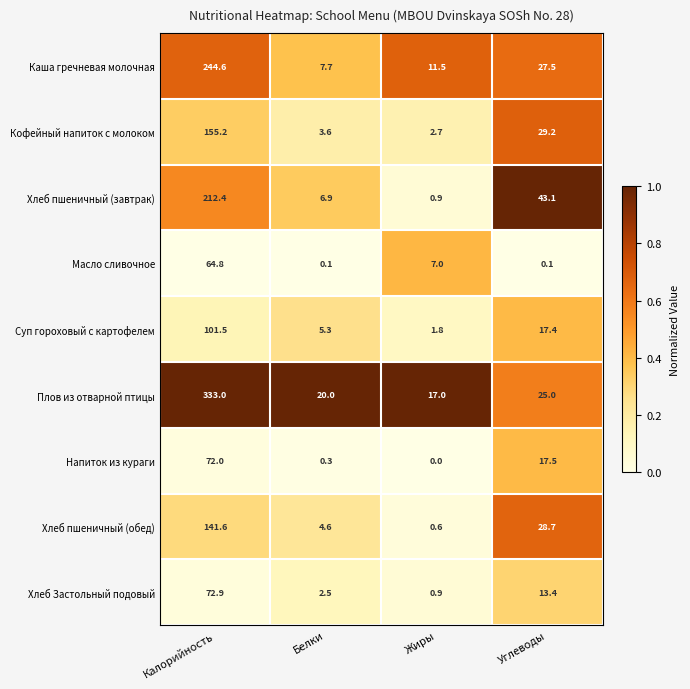

What is the minimum value for Суп гороховый с картофелем?

1.8